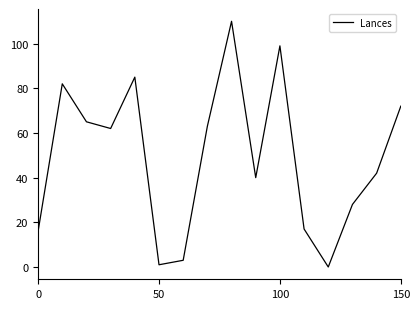

How many lines are shown in the chart?

1